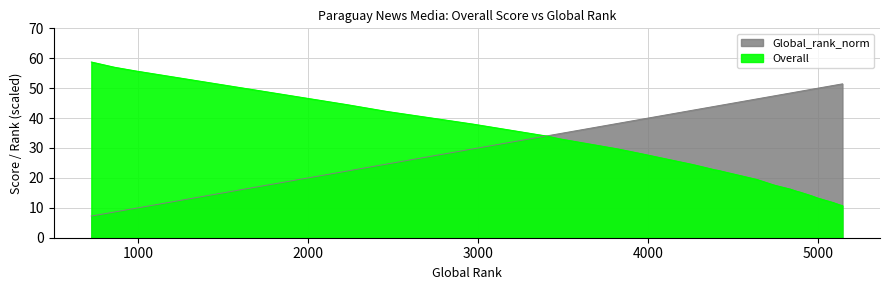

At how many categories does at least one series exceed 11?

30